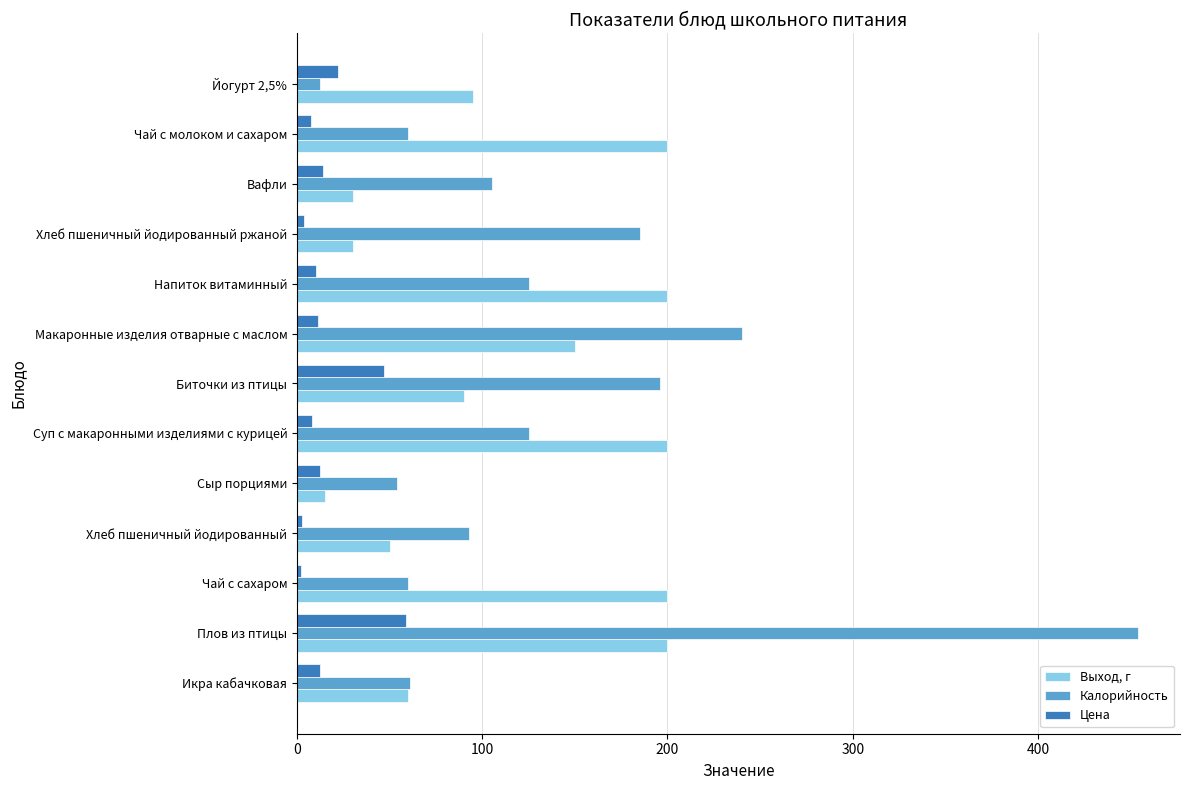

What is the sum of all Цена values?

212.6